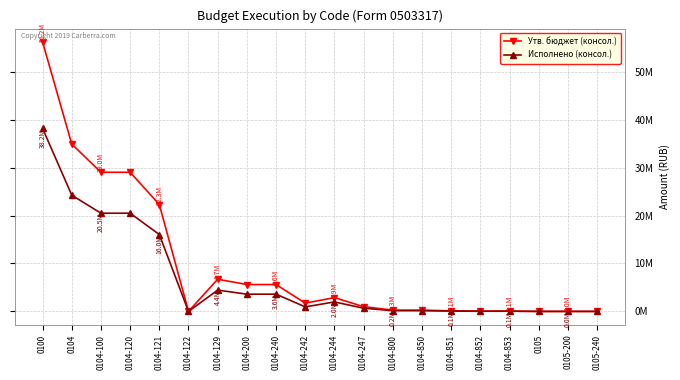

How many distinct data groups are displayed?

2